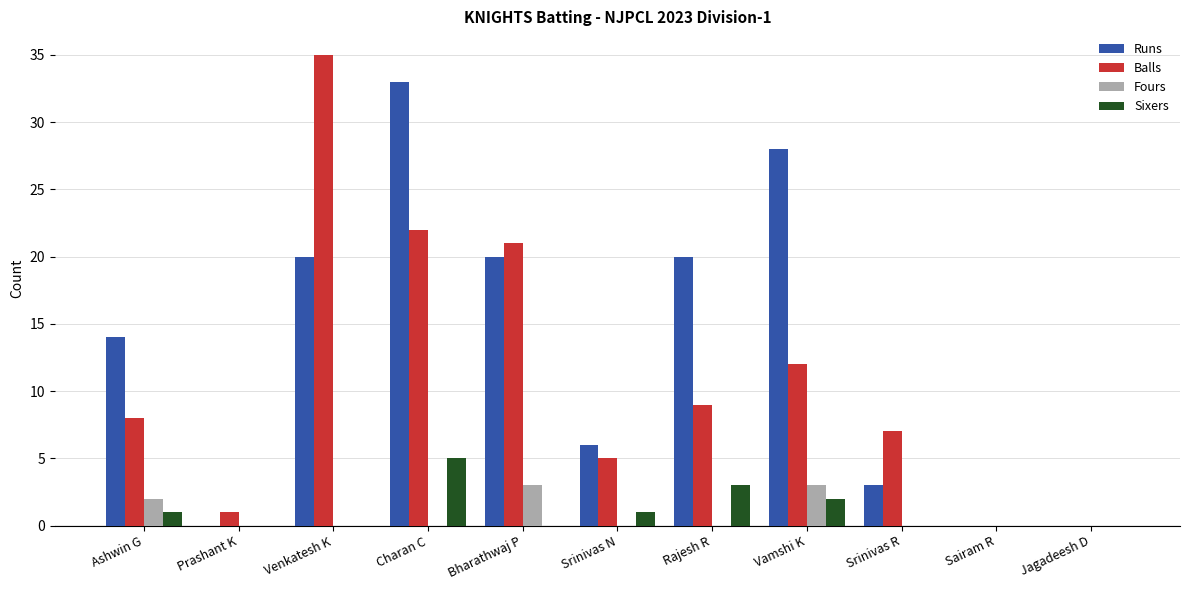

What is the sum of the Balls values at Jagadeesh D and Venkatesh K?

35